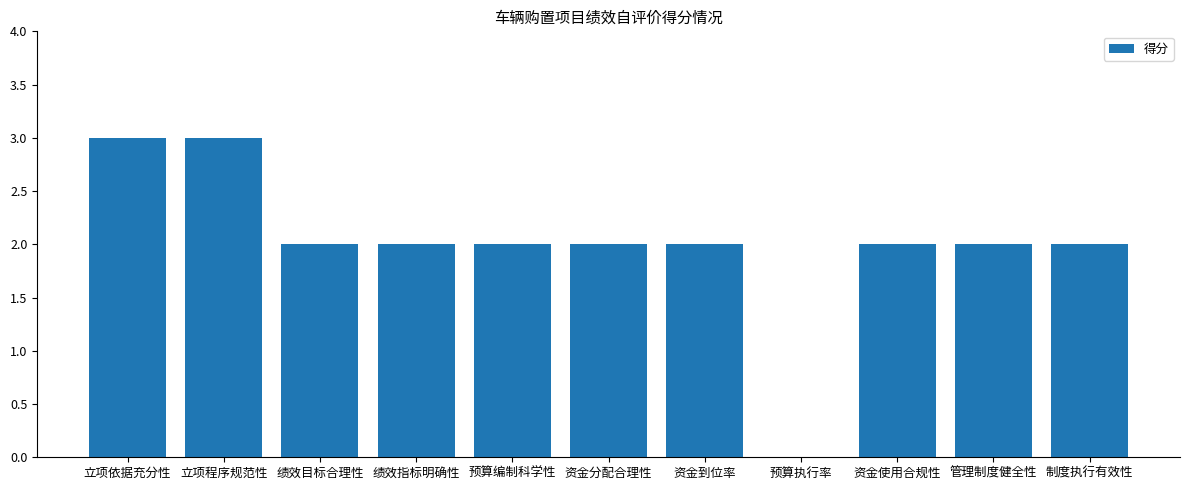

What is the greatest value displayed?

3